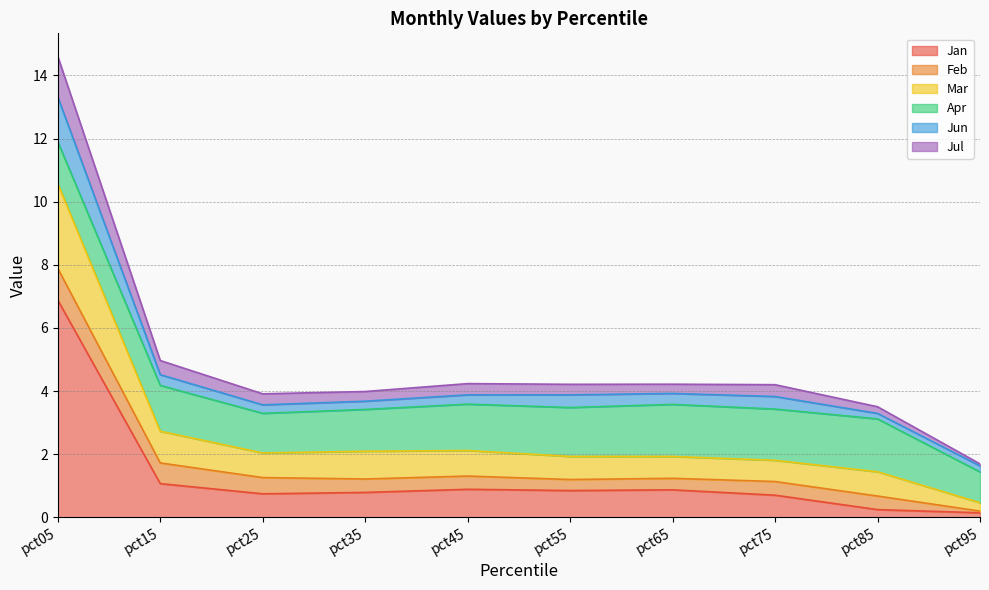

At which category is the sum across all series the highest?

pct05